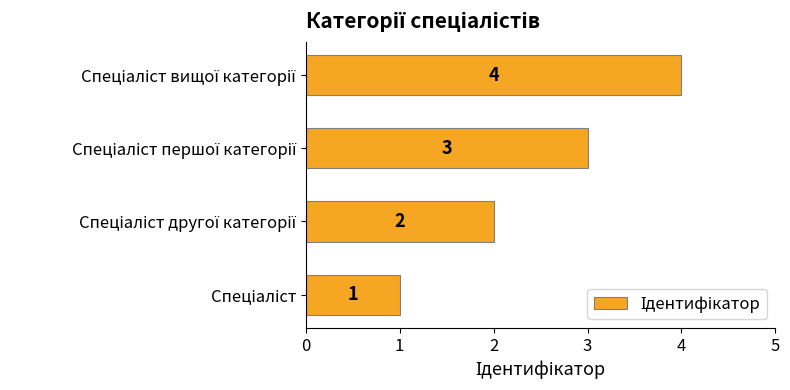

What is the greatest value displayed?

4